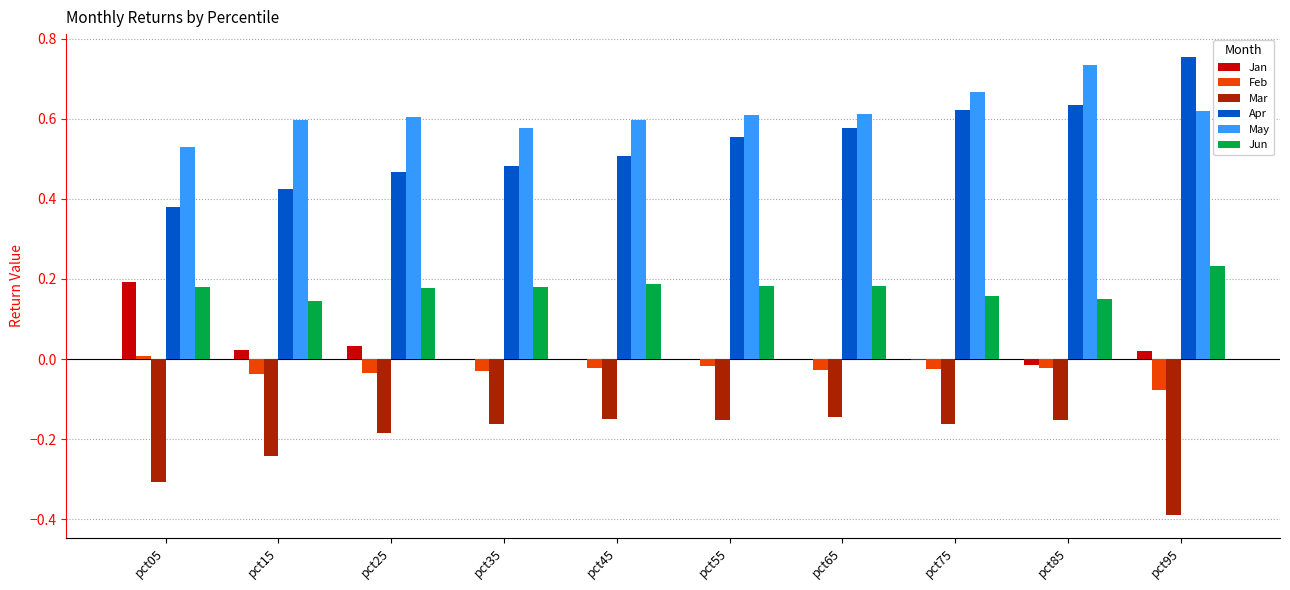

Which series changed the most between pct15 and pct65?

Apr